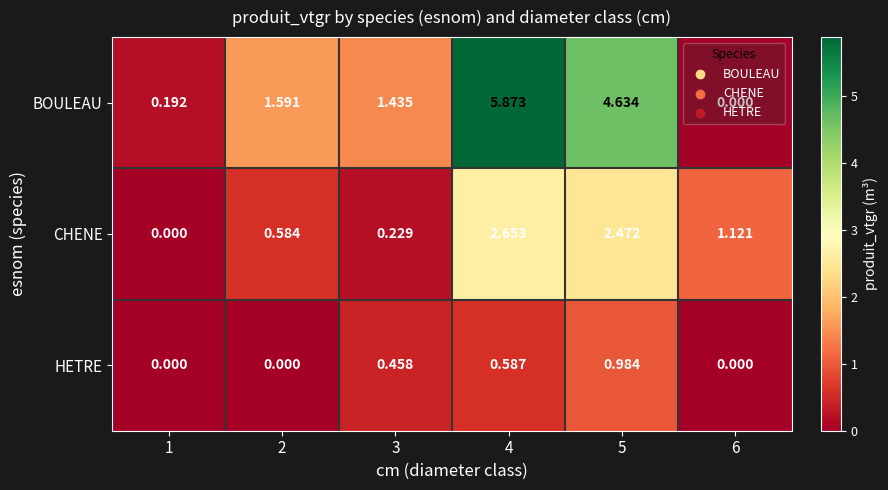

Between 1 and 5, which series saw the biggest shift?

BOULEAU